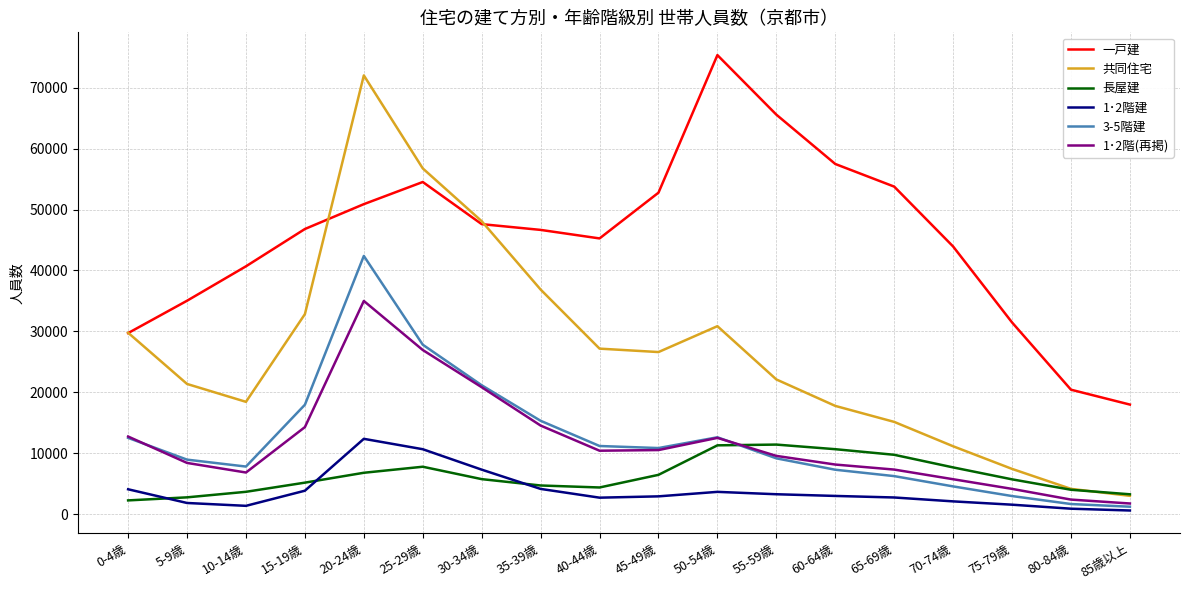

Where does the 1･2階建 series first go above 2975?

0-4歳